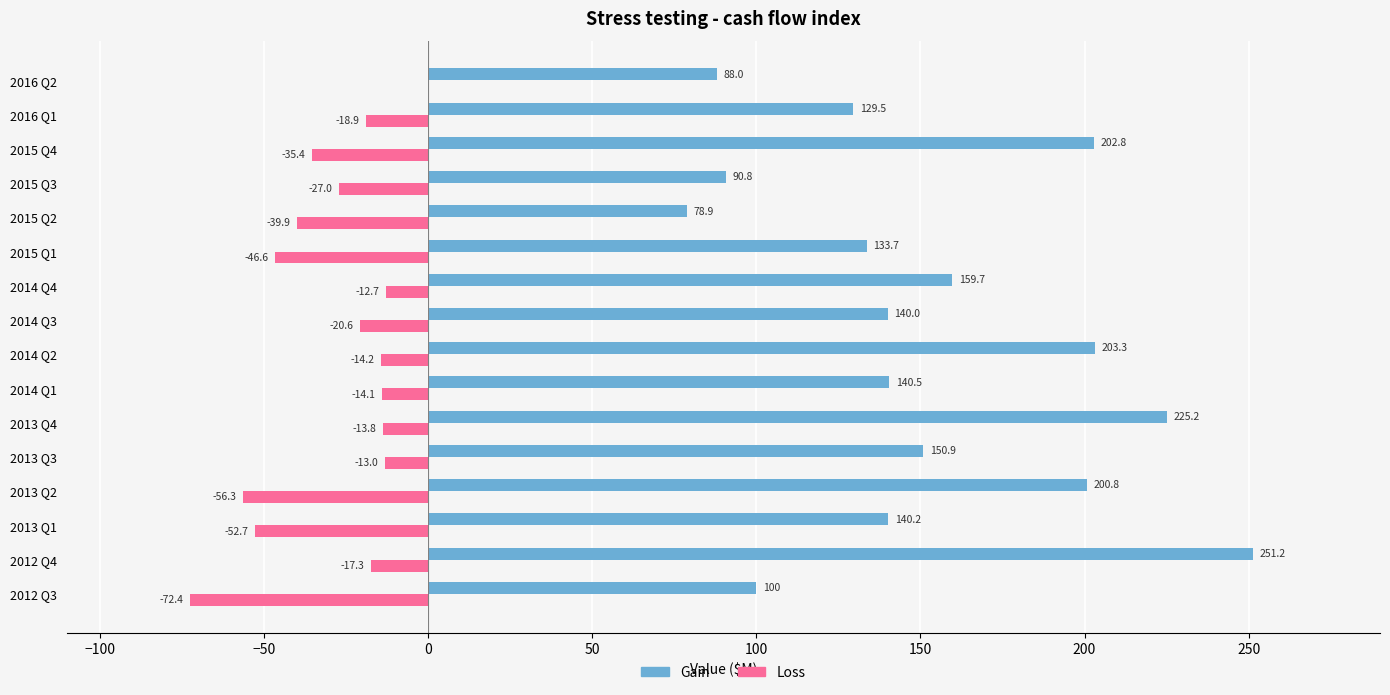

What is the sum of the Loss values at 2014 Q3 and 2016 Q2?

-20.6